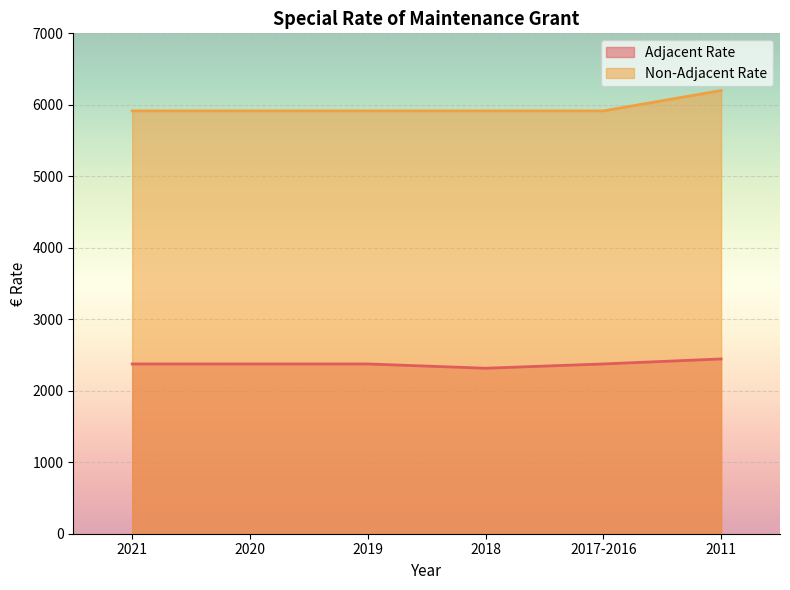

List the series in order of their peak value, highest first.

Non-Adjacent Rate, Adjacent Rate